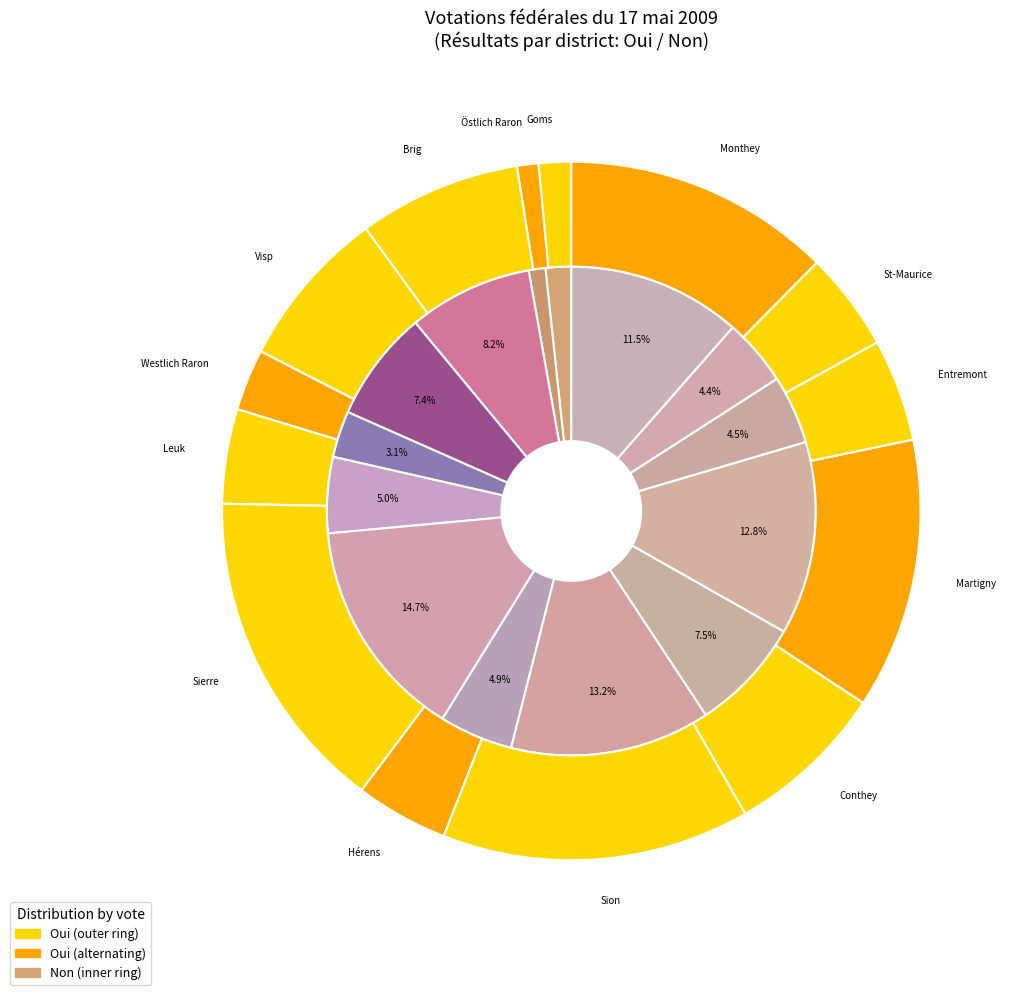

Which series changed the most between Westlich Raron and Leuk?

Non